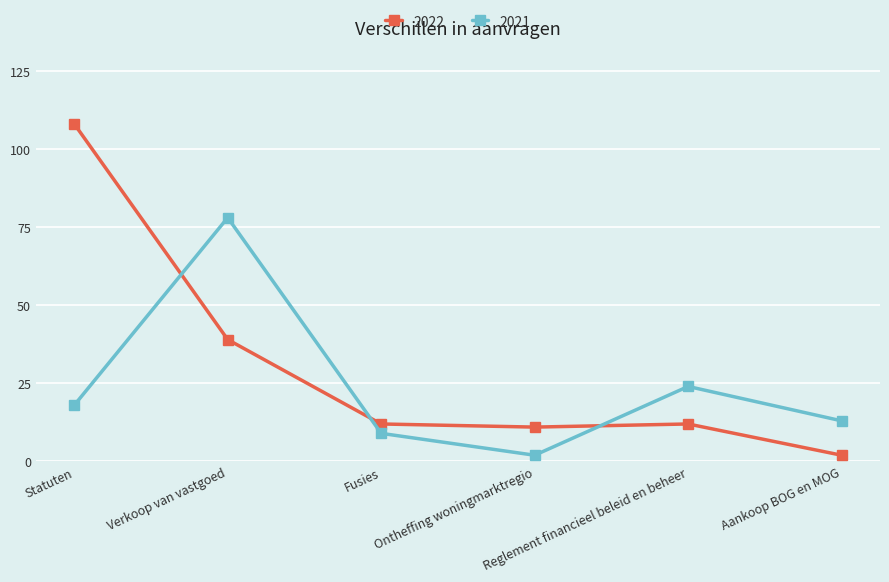

Count the number of data series in this chart.

2